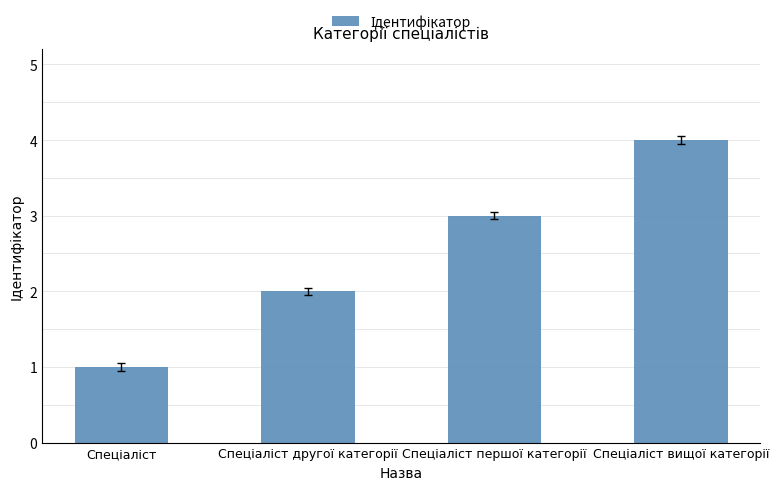

What is the smallest value displayed?

1